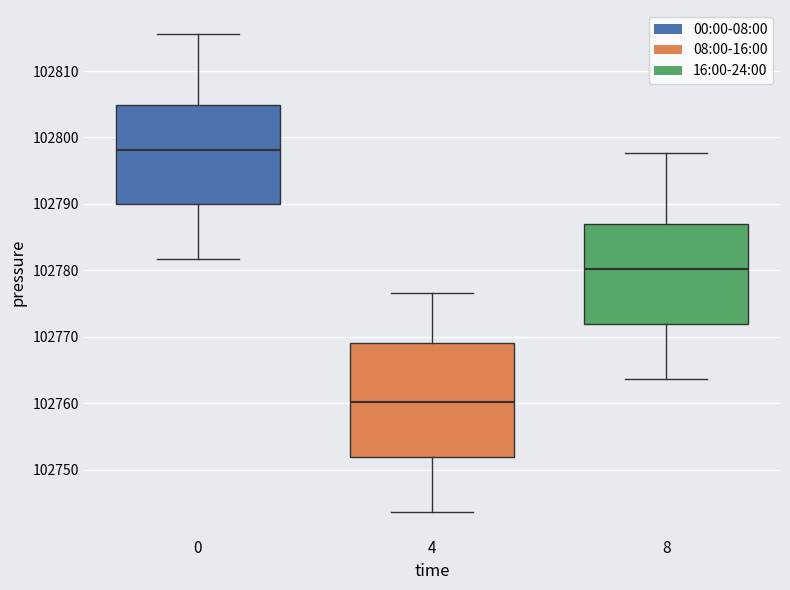

Reading left to right, read every box against the y-axis: the position of its median line, the range the box covers, and the ends of its whiskers. The values are not printed on the chart, so give them approximately, as read against the axis.

0: median 102798, box 102790 to 102805, whiskers 102782 to 102816
4: median 102760, box 102752 to 102769, whiskers 102744 to 102777
8: median 102780, box 102772 to 102787, whiskers 102764 to 102798